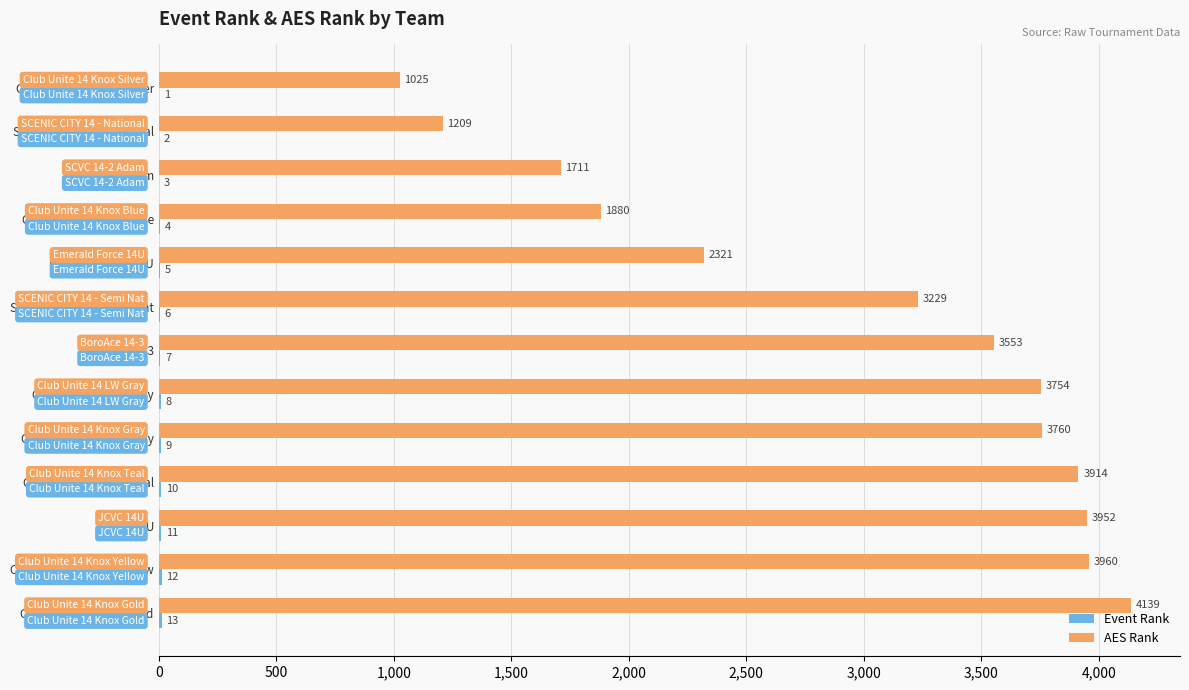

Between Emerald Force 14U and Club Unite 14 Knox Yellow, which series saw the biggest shift?

AES Rank